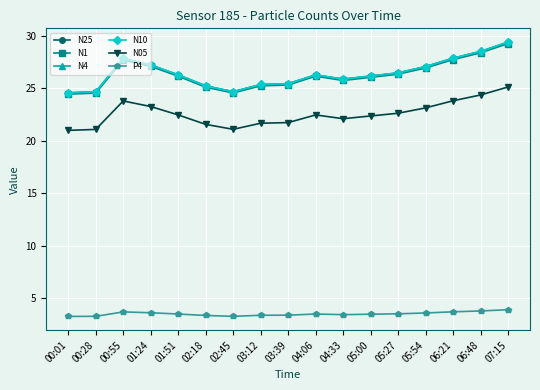

What is the maximum value for N4?

29.4